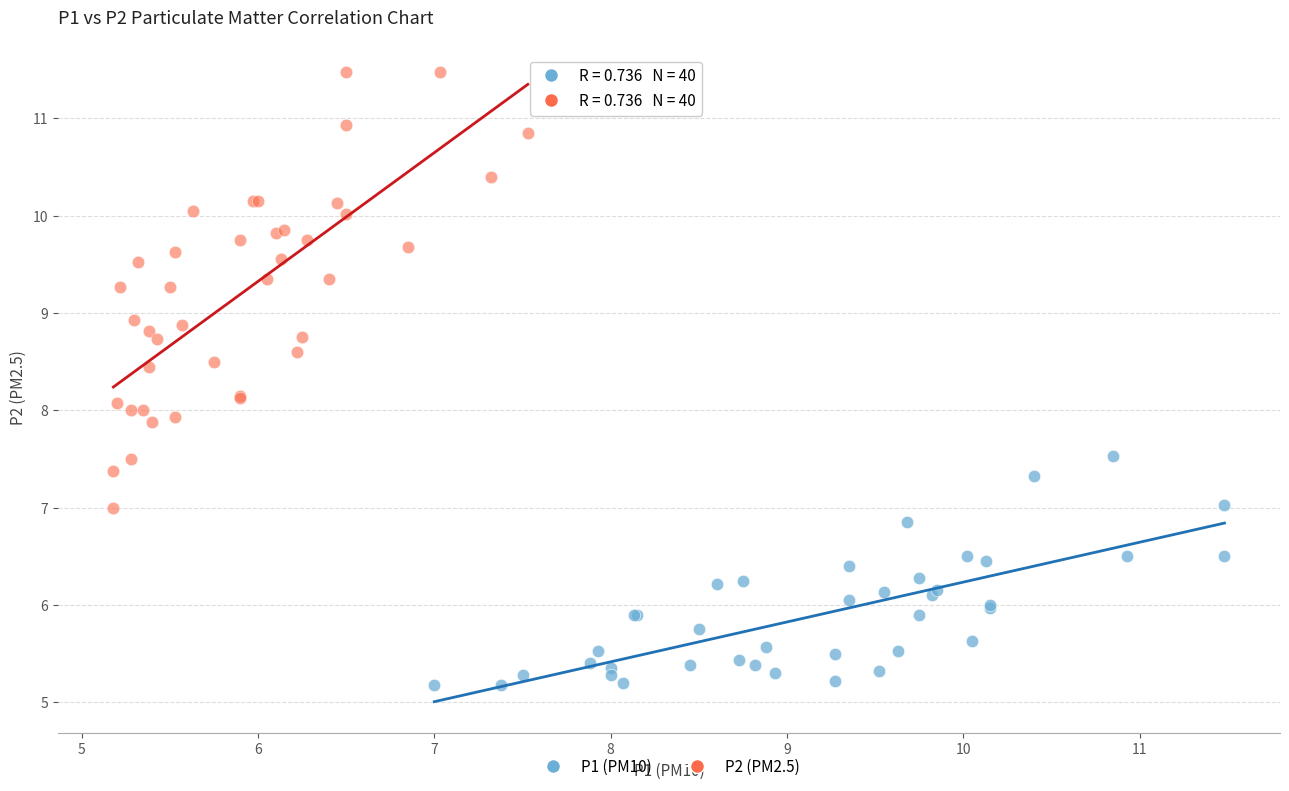

Which series reaches the maximum Y coordinate?

P2 (PM2.5)